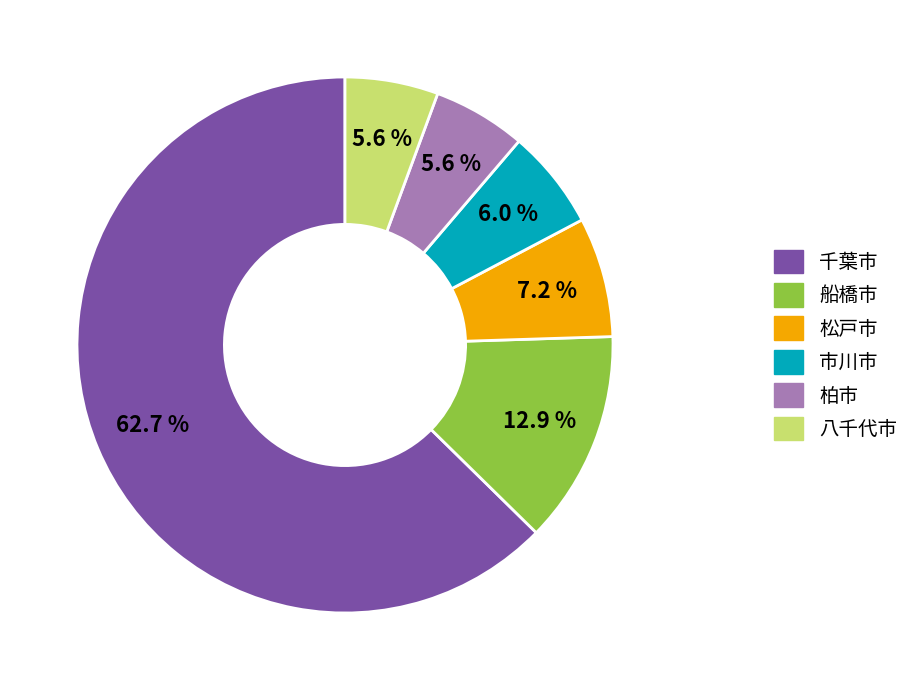

What is the ratio of the value at 松戸市 to the value at 市川市?

1.2